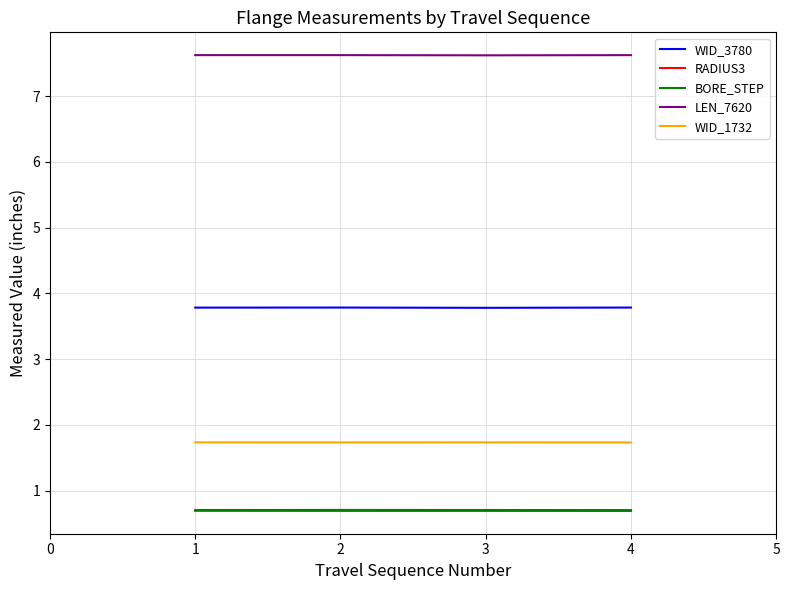

True or false: BORE_STEP and WID_1732 cross at least once.

False